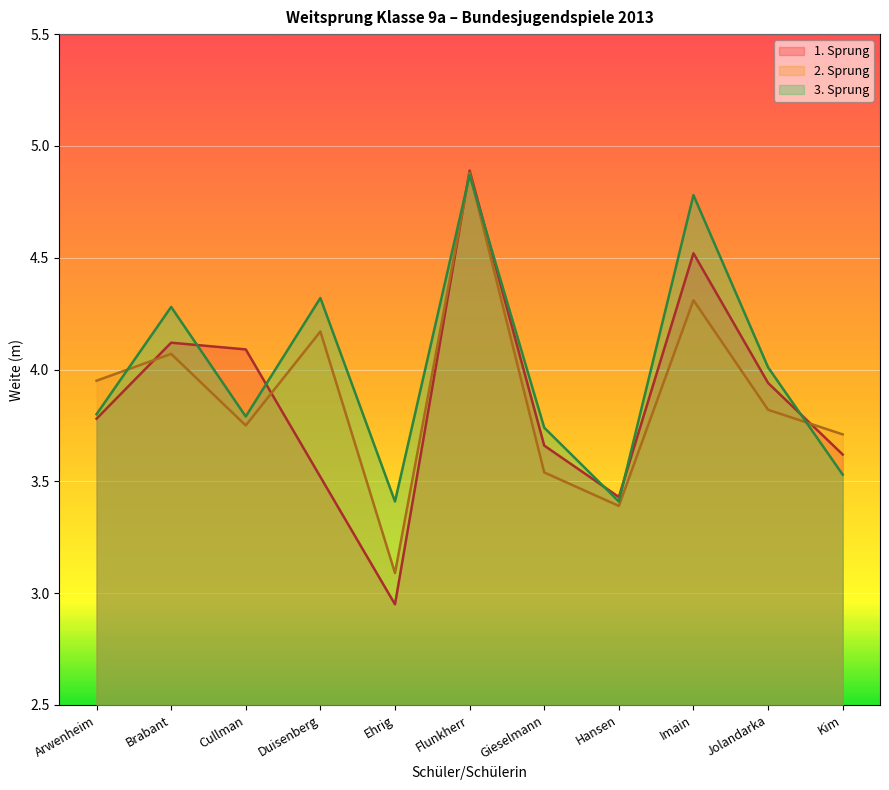

How many lines are shown in the chart?

3